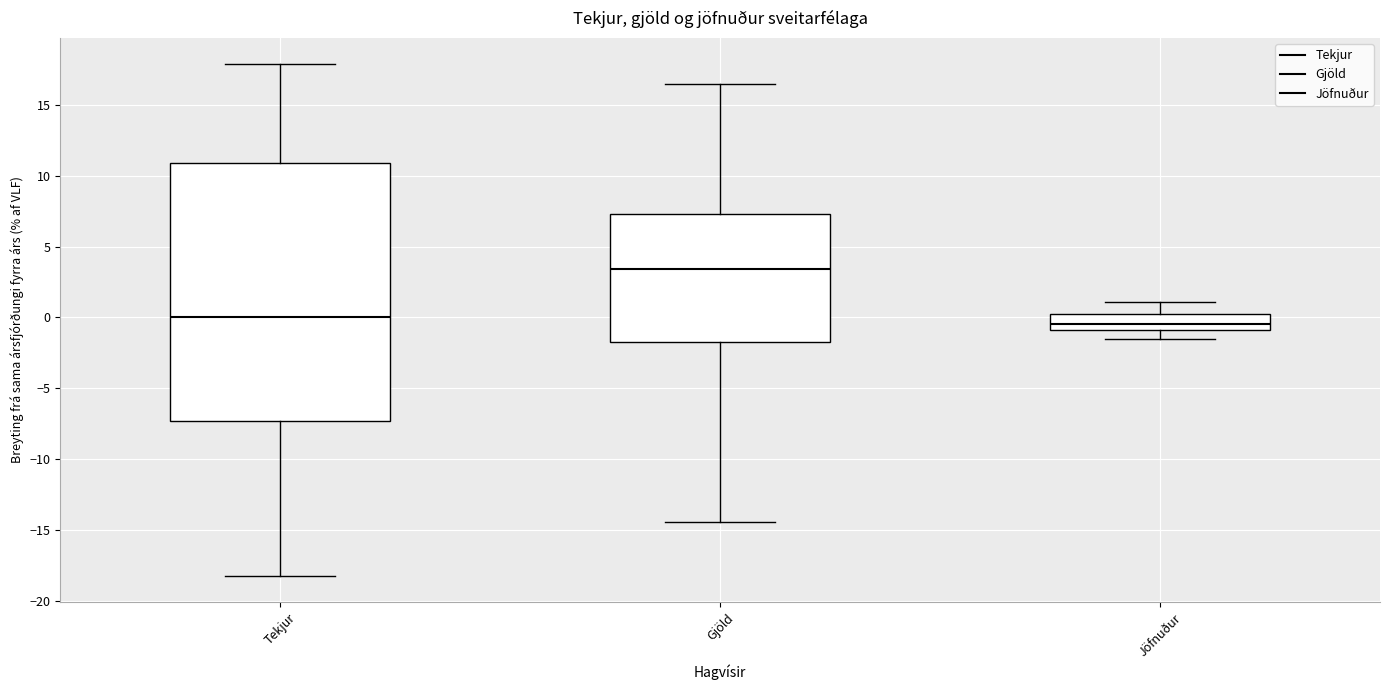

Which box's median line is the highest?

Gjöld